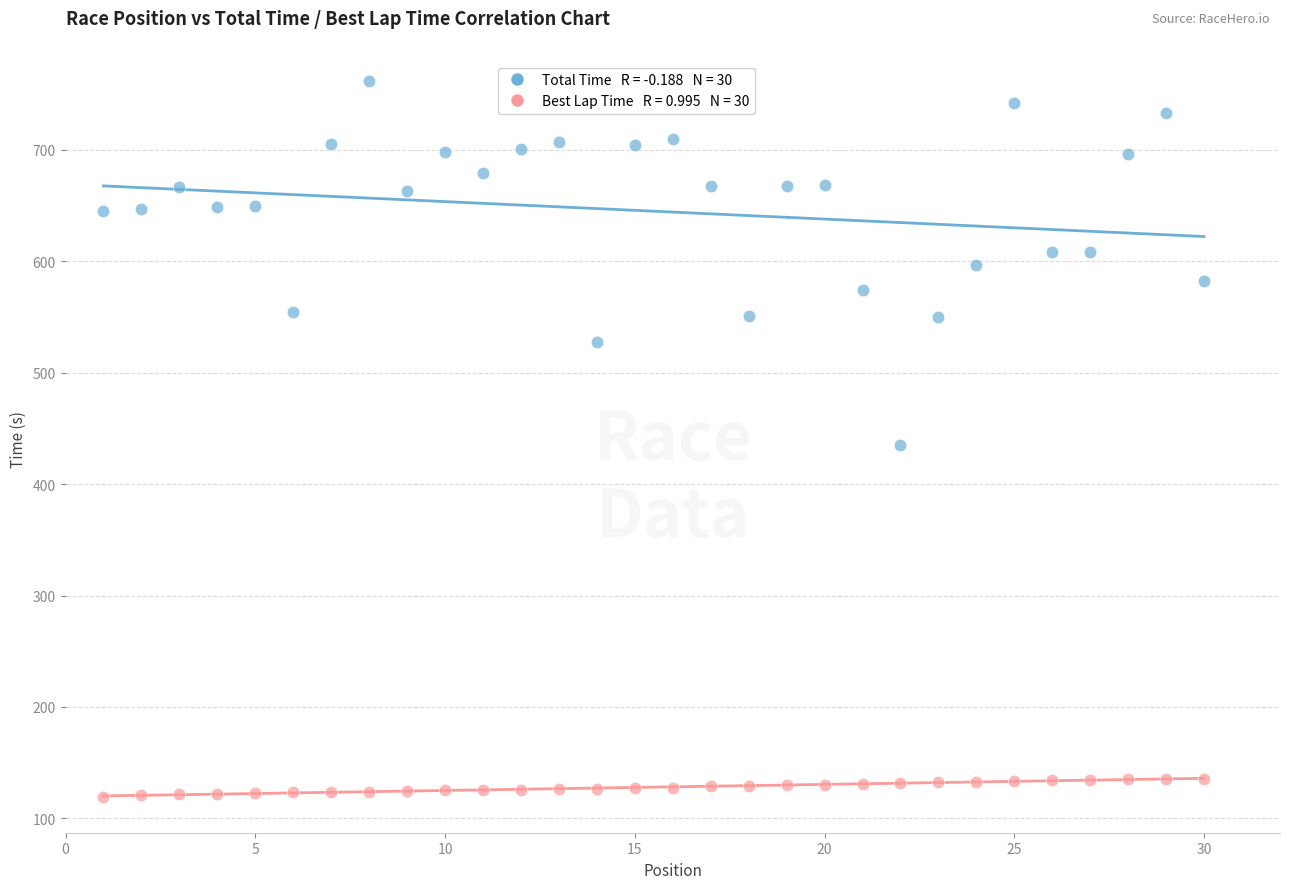

Across all data points, what is the range of Y values (max minus min)?

643.0